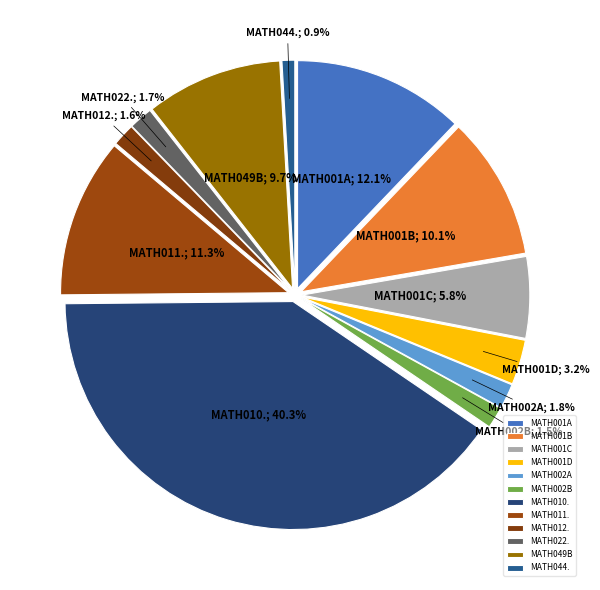

Which slice is the largest?

MATH010.